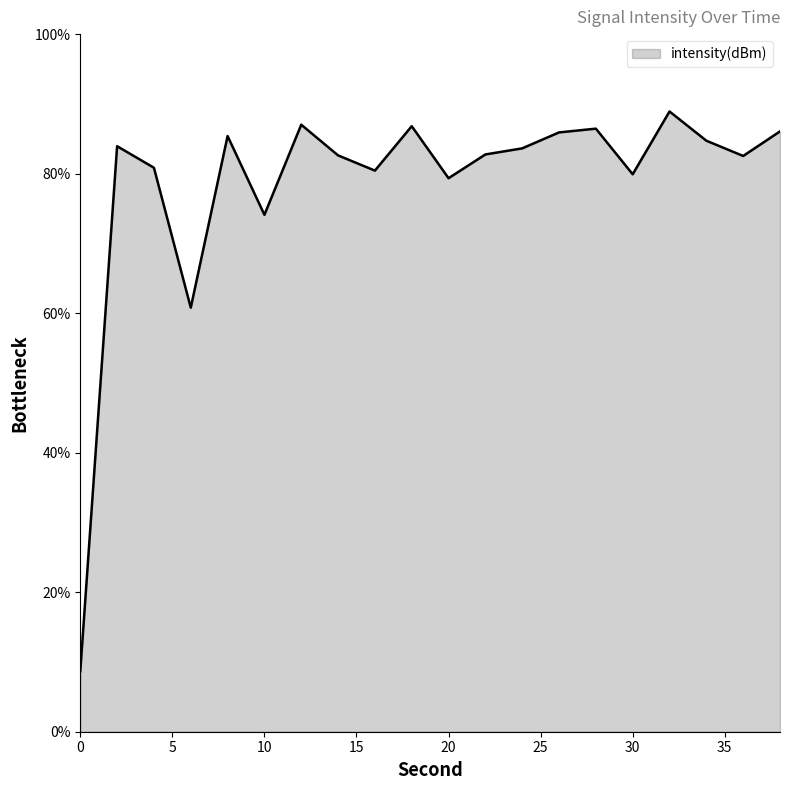

What is the greatest value displayed?

88.9